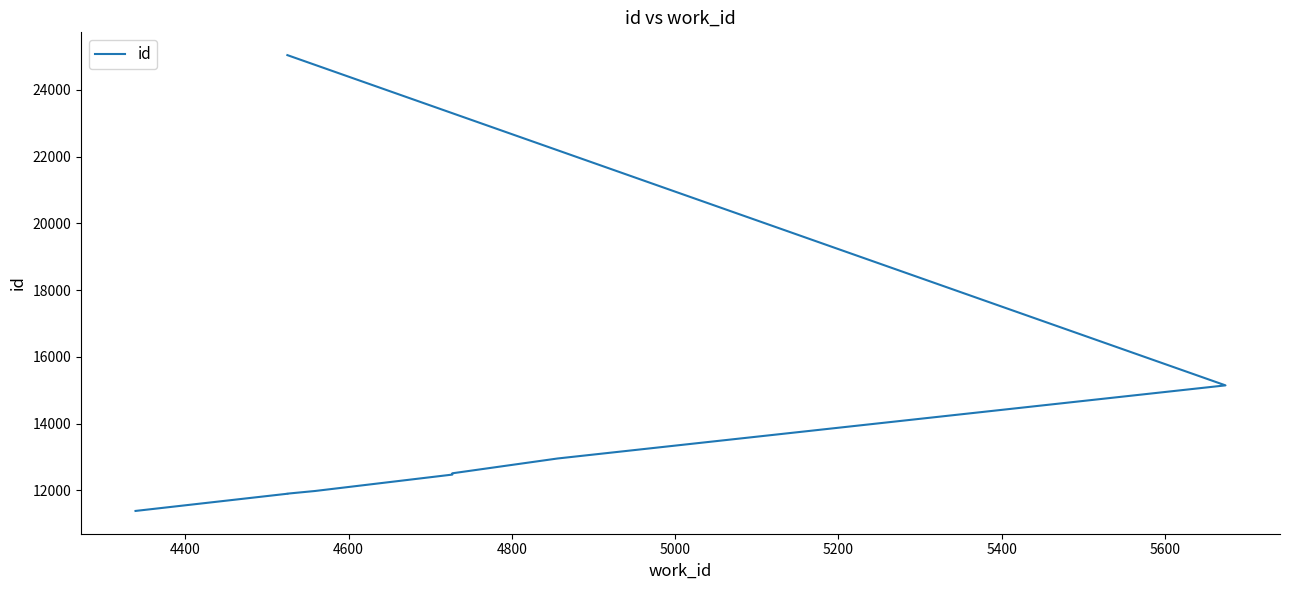

What is the maximum value shown in the chart?

25041